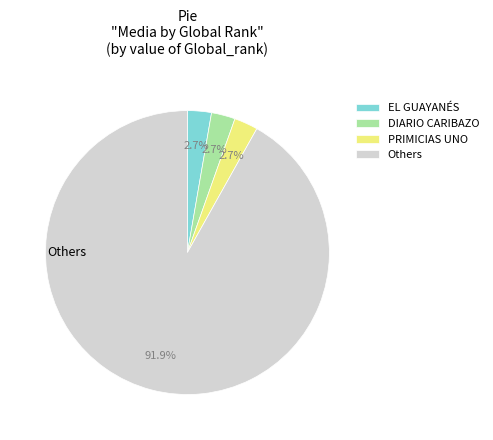

Count the number of slices in the pie.

4